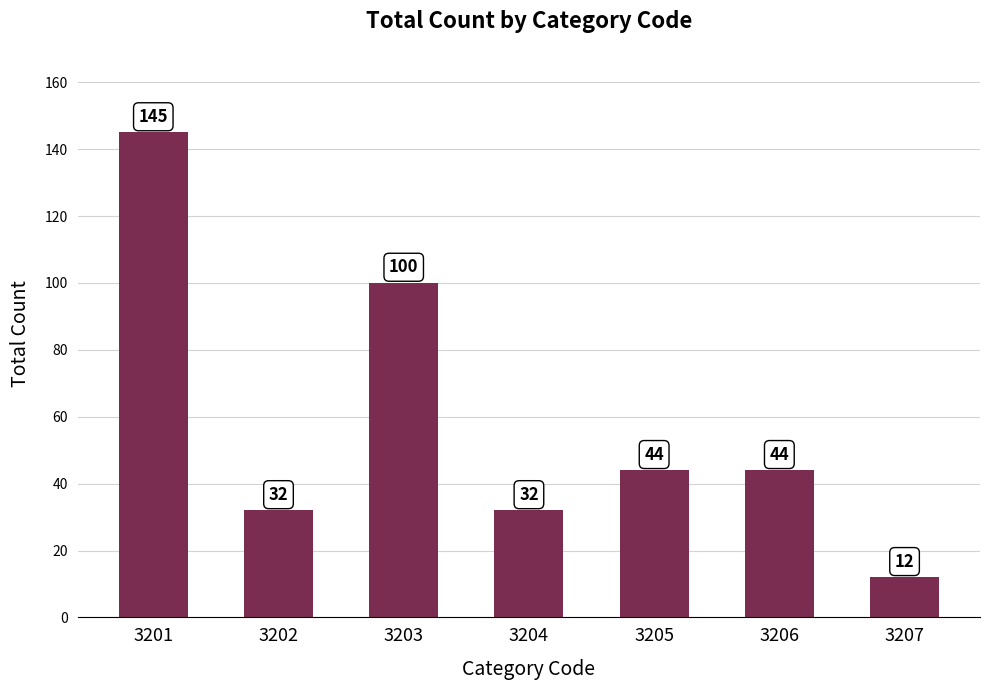

What is the change in value from 3203 to 3206?

-56